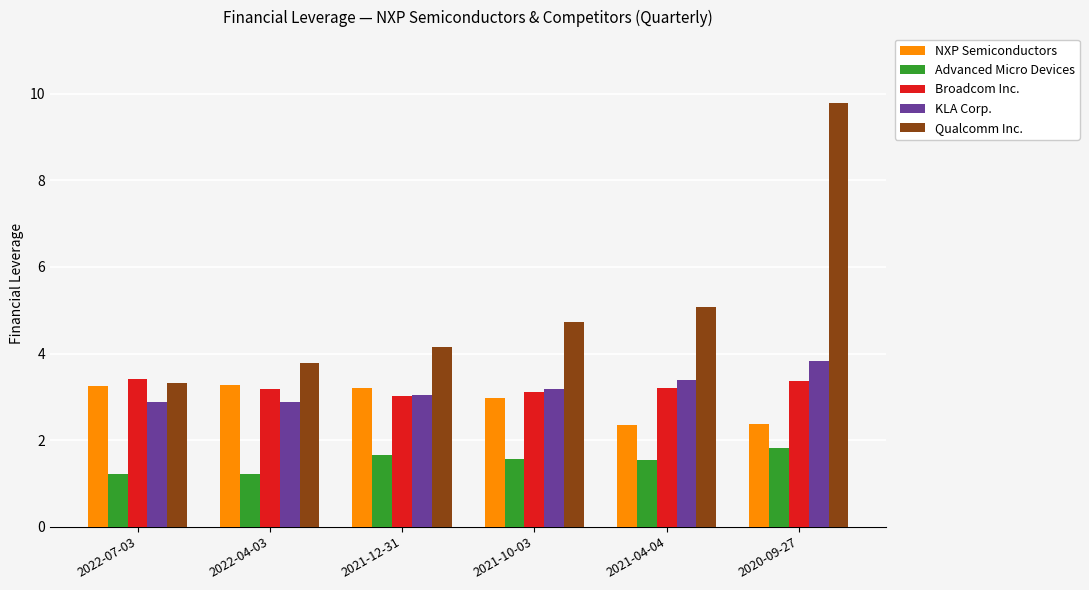

Is it true that Qualcomm Inc. equals 3.1 at 2021-10-03?

False